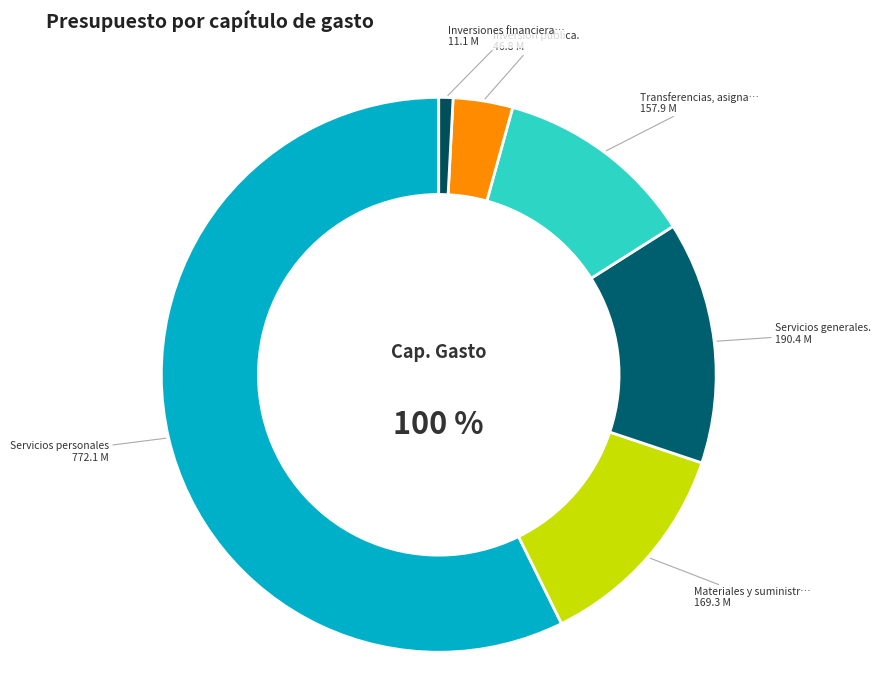

What portion of the pie excludes Materiales y suministros.?

87.4%